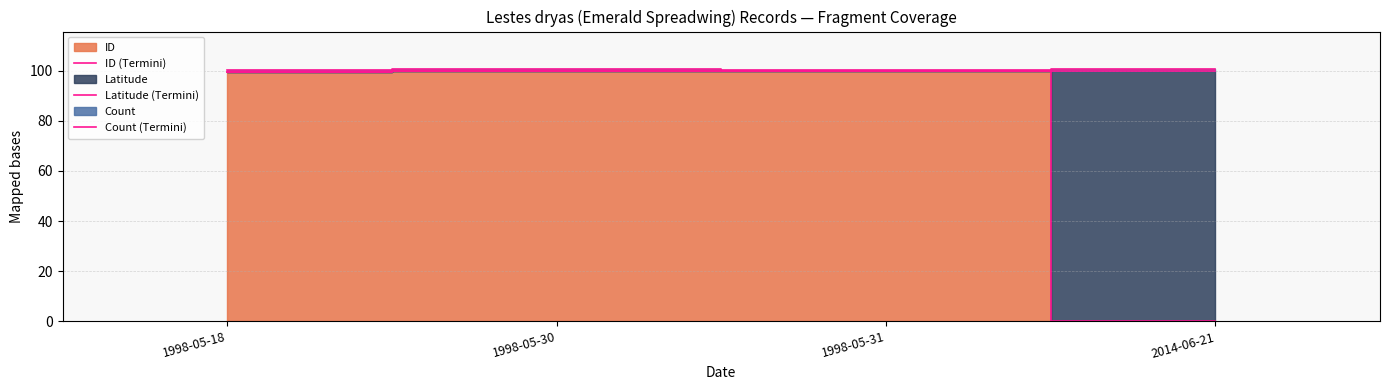

The Latitude (Termini) series shows 99.6 at 1998-05-18. True or false?

True